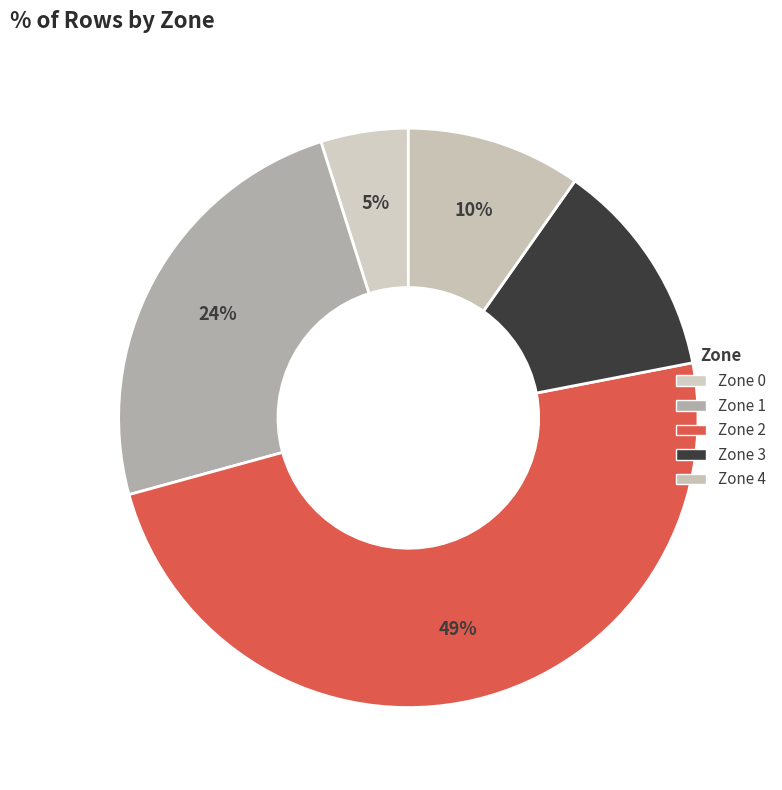

Is Zone 2 the majority of the pie?

No